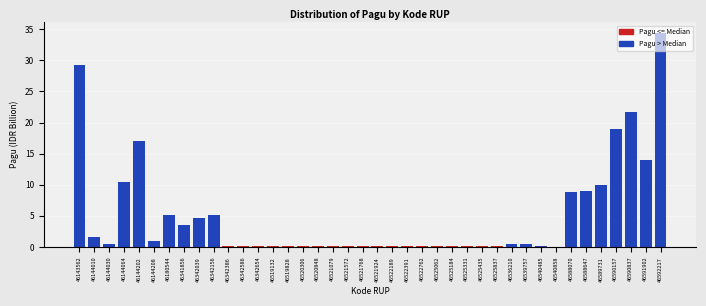

At which category does the chart reach its peak across all series?

46592217